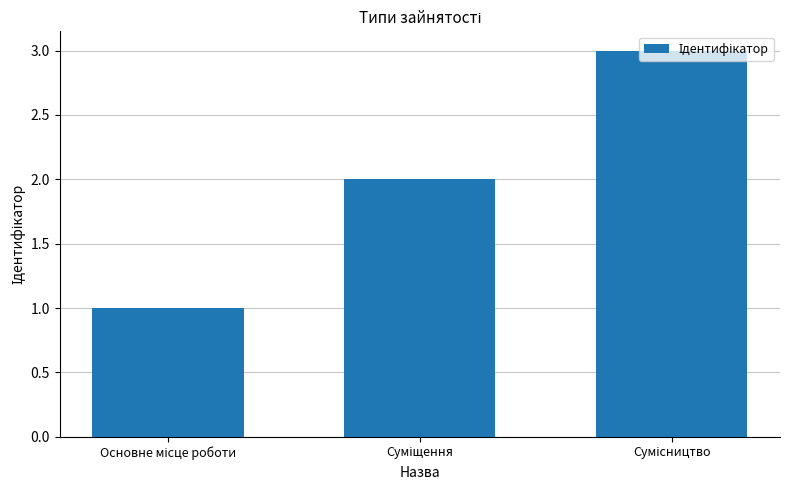

What is the maximum value shown in the chart?

3